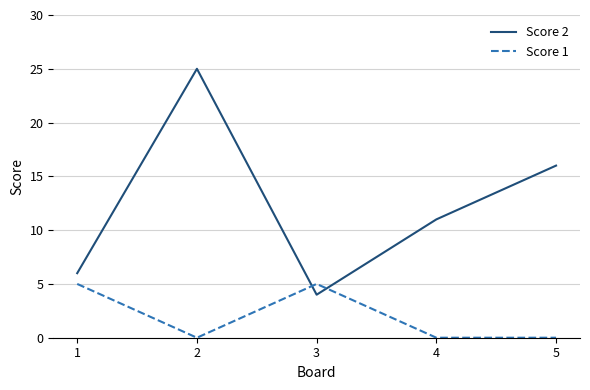

Where does the Score 2 series first go above 11?

2